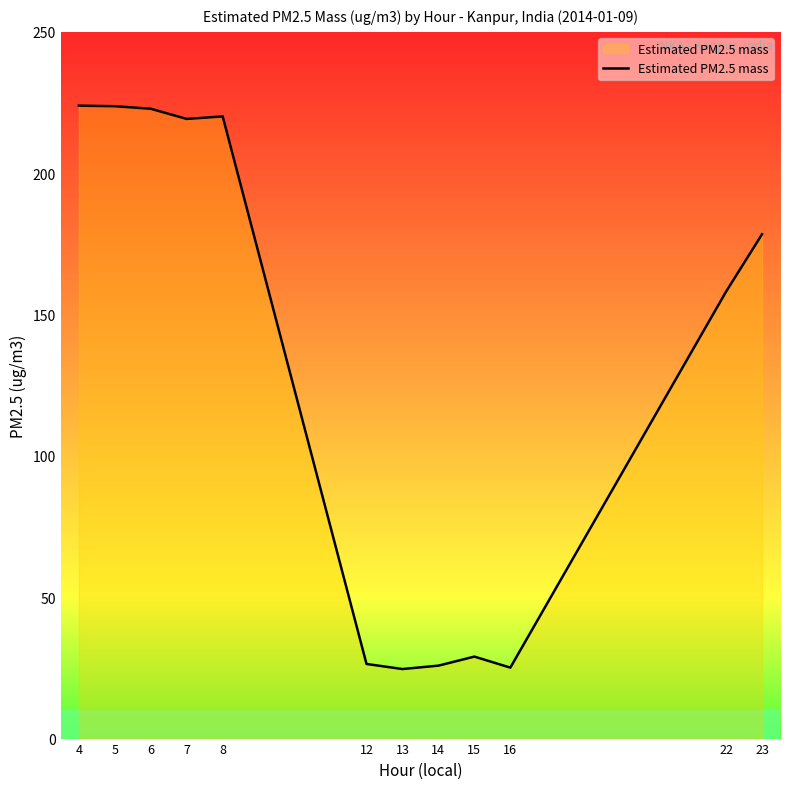

Count the number of data series in this chart.

1